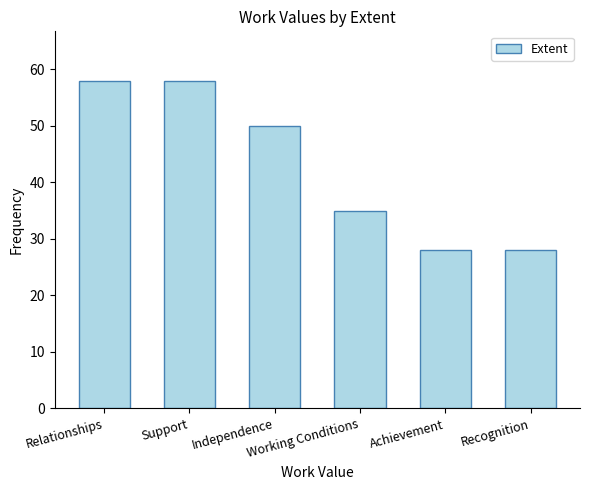

How many series are shown in this chart?

1